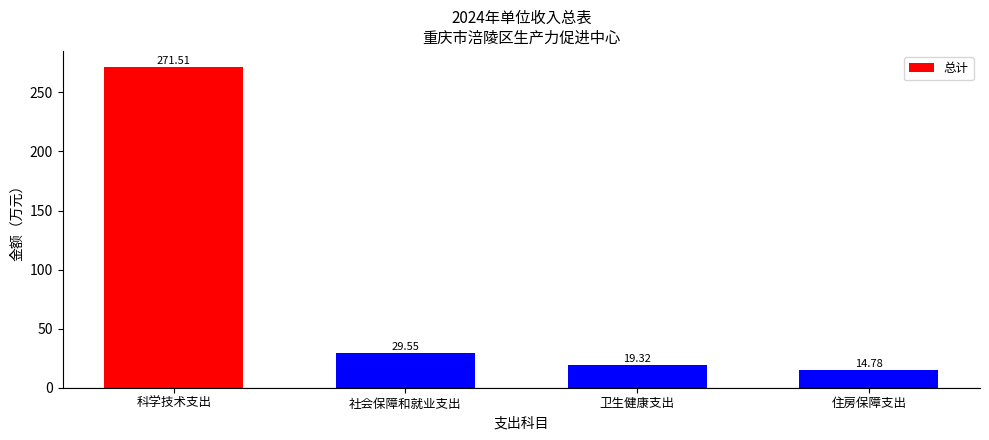

What is the change in value from 科学技术支出 to 卫生健康支出?

-252.2